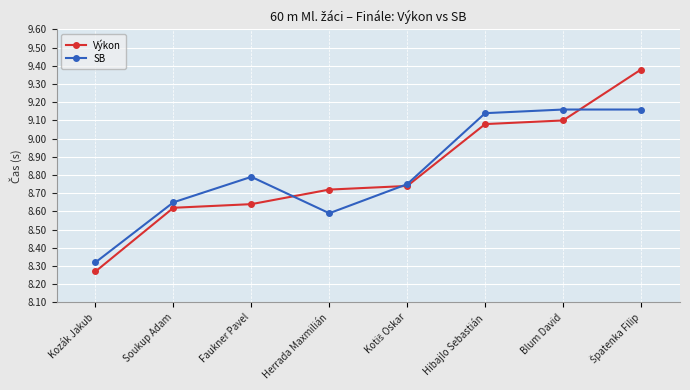

What is the label of the 1st point from the left?

Kozák Jakub